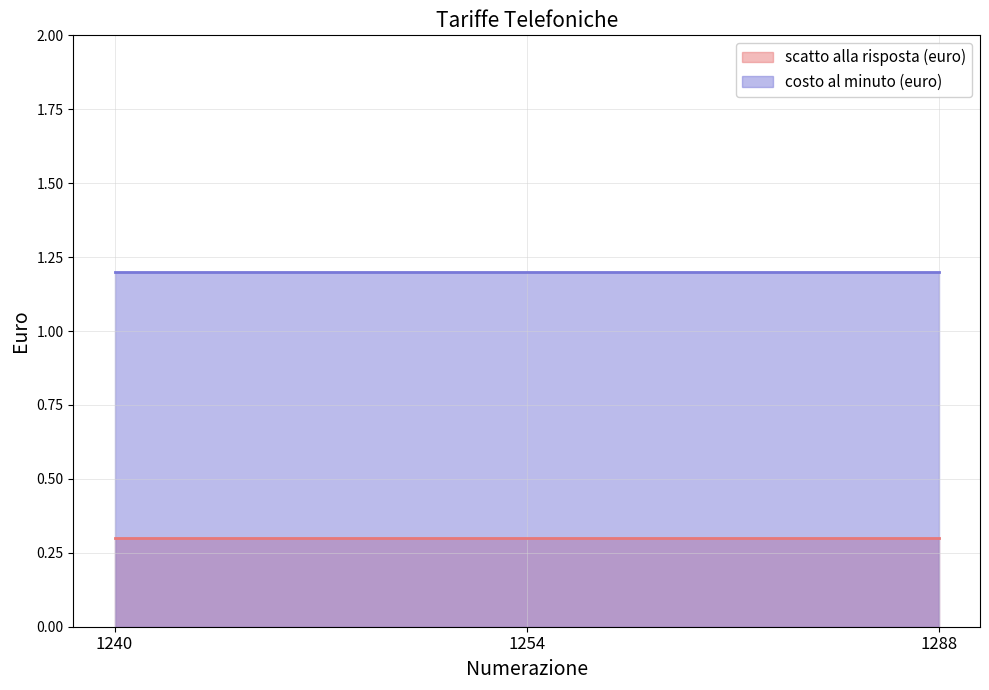

How many lines are shown in the chart?

2